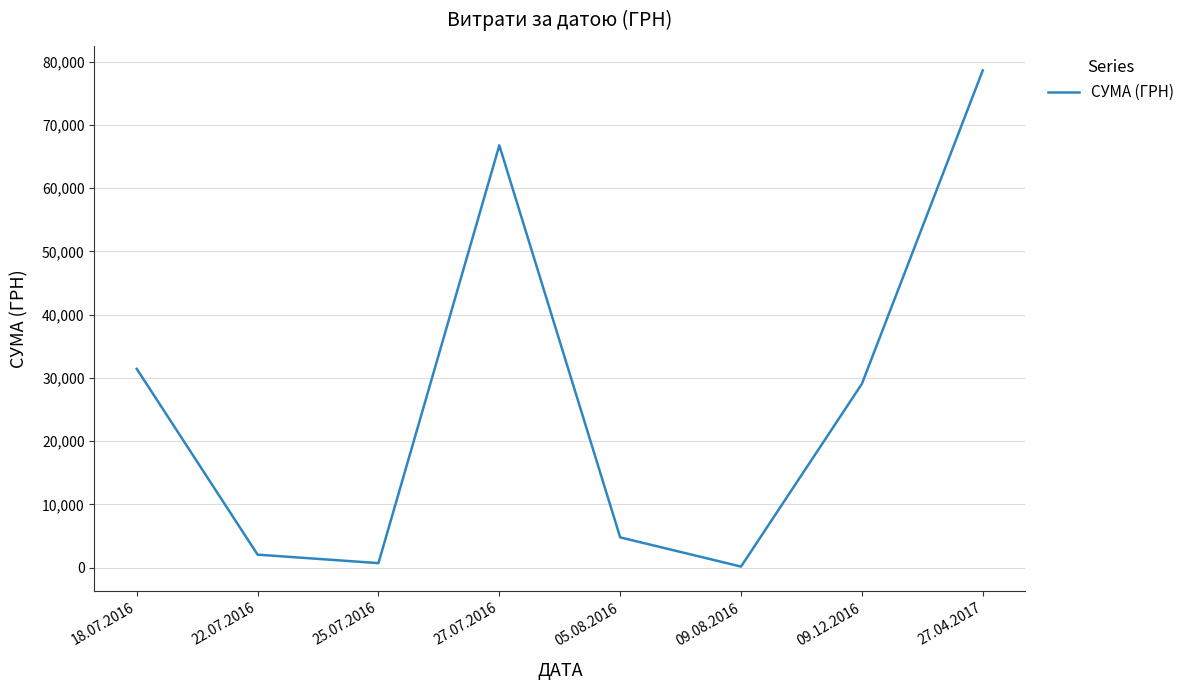

Approximately how many times larger is the value at 27.07.2016 compared to 09.12.2016?

2.3